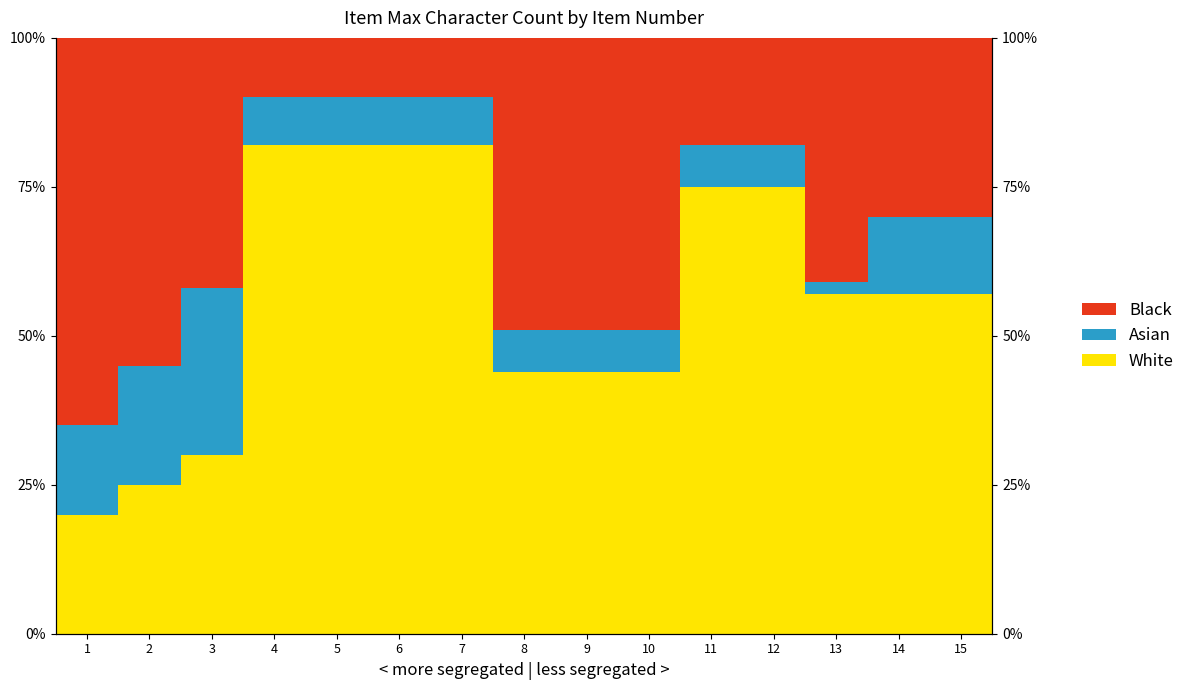

Reading left to right, extract all data points from this chart.

White: 20.0	25.0	30.0	82.0	82.0	82.0	82.0	44.0	44.0	44.0	75.0	75.0	57.0	57.0	57.0
Asian: 15.0	20.0	28.0	8.0	8.0	8.0	8.0	7.0	7.0	7.0	7.0	7.0	2.0	13.0	13.0
Black: 65.0	55.0	42.0	10.0	10.0	10.0	10.0	49.0	49.0	49.0	18.0	18.0	41.0	30.0	30.0